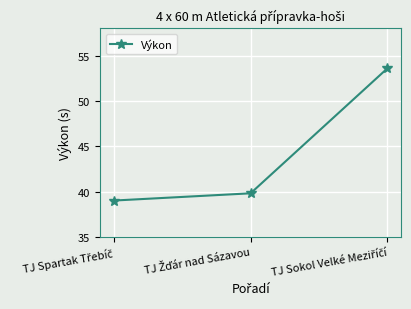

What is the greatest value displayed?

53.6